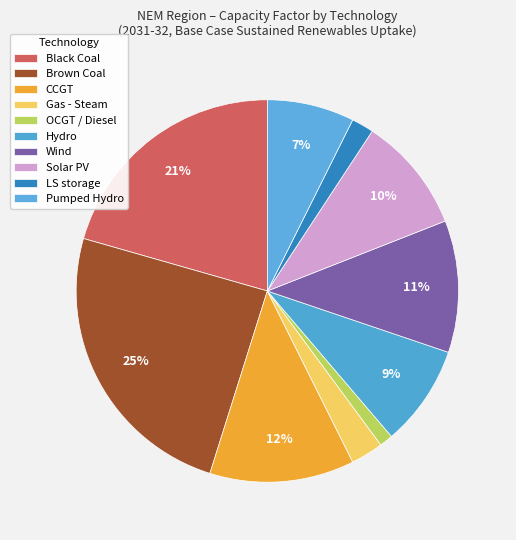

How many slices are in this pie chart?

10